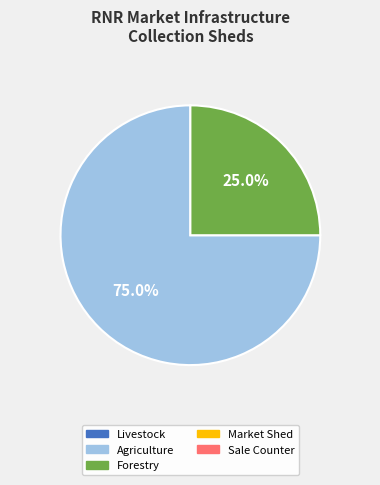

To the nearest percent, what is the average slice percentage?

50%